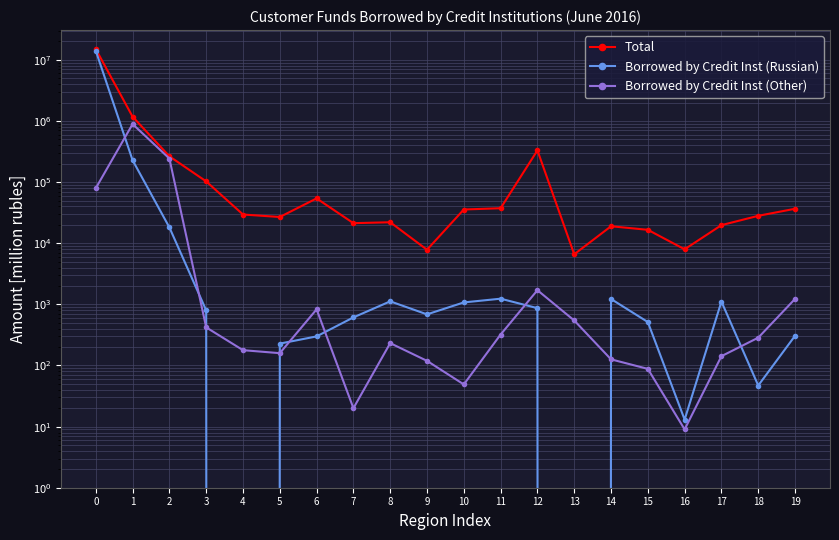

Rank the series at 9 from lowest to highest value.

Borrowed by Credit Inst (Other), Borrowed by Credit Inst (Russian), Total